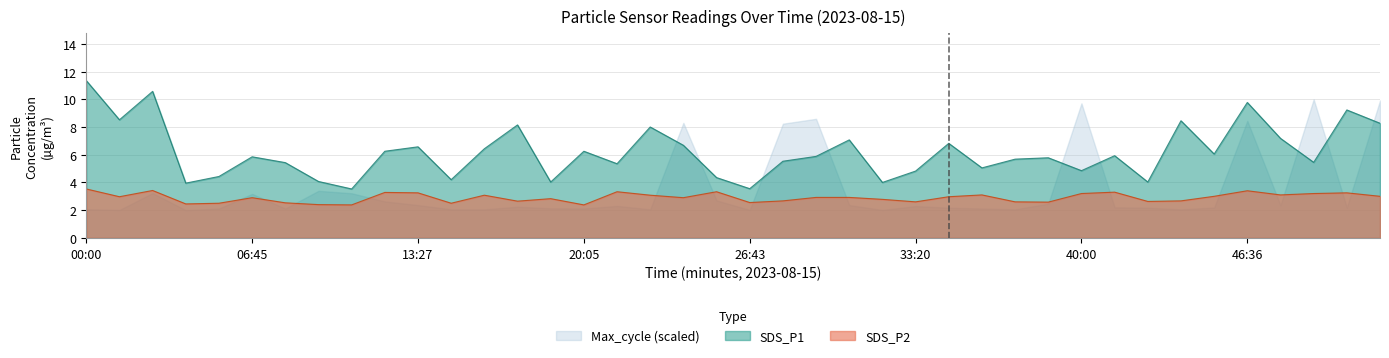

In SDS_P1, how many points are lower than both neighbors (excluding endpoints)?

13